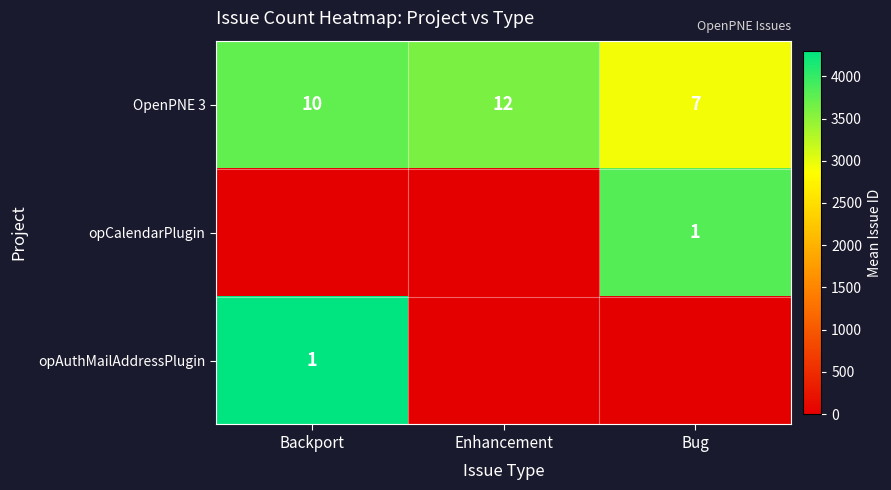

Is the value of OpenPNE 3 at Backport greater than the value of opCalendarPlugin at Bug?

Yes